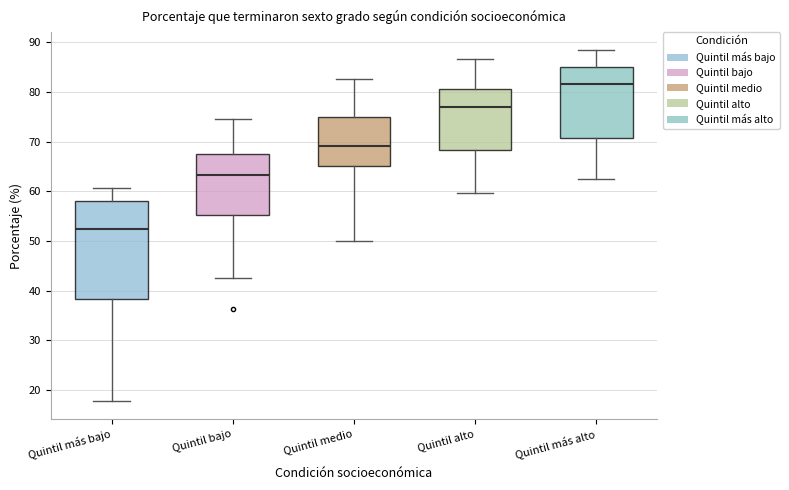

Where does the upper whisker of the box for Quintil medio end on the y-axis? The values are not printed on the chart, so give them approximately, as read against the axis.

83